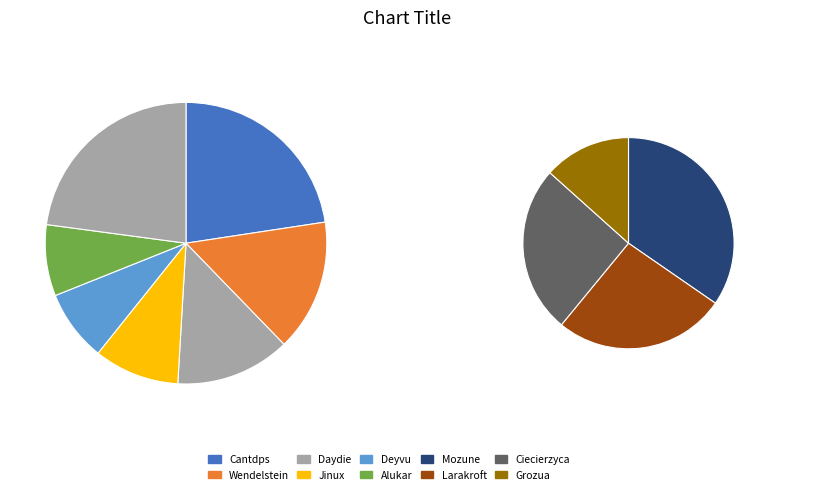

Is it true that Alukar is 8% of the pie?

True